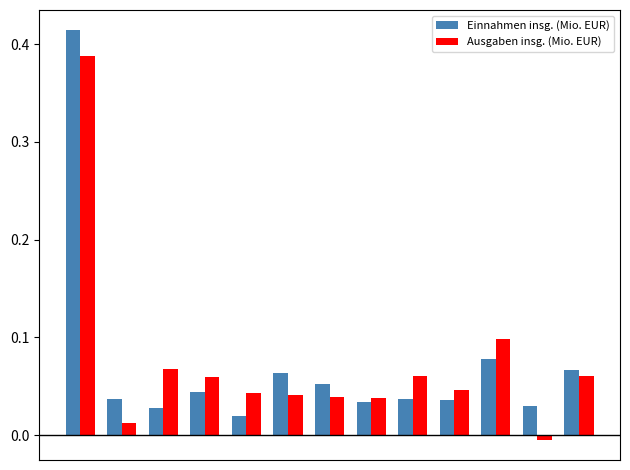

Rank the series by their maximum value, from lowest to highest.

Ausgaben insg. (Mio. EUR), Einnahmen insg. (Mio. EUR)